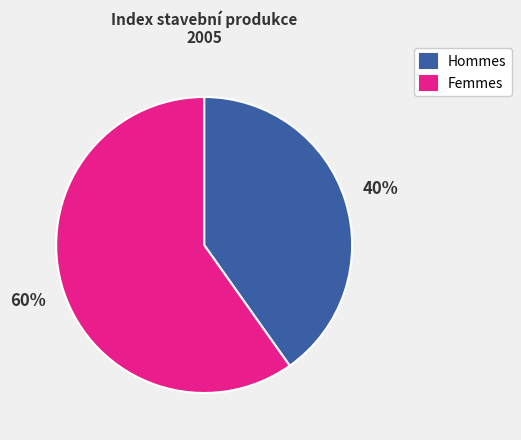

How many slices are in this pie chart?

2